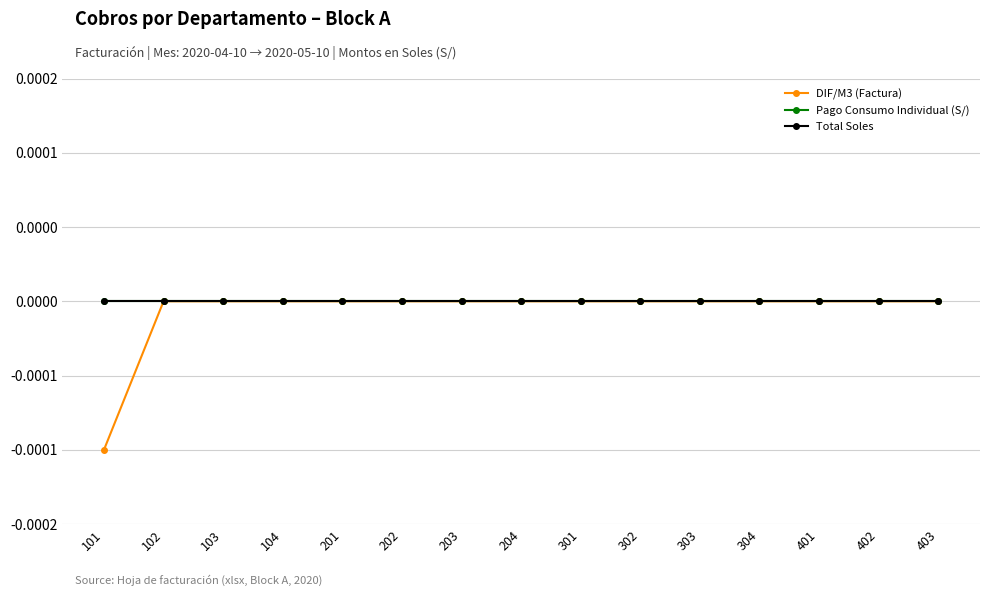

Is this an area chart (filled region under the line)?

No